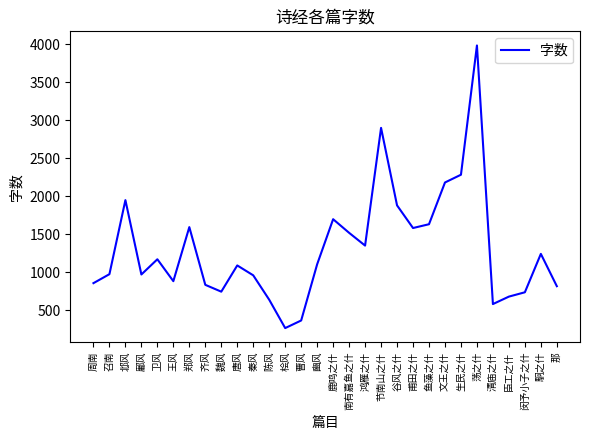

What position from the right is 陈风?

19